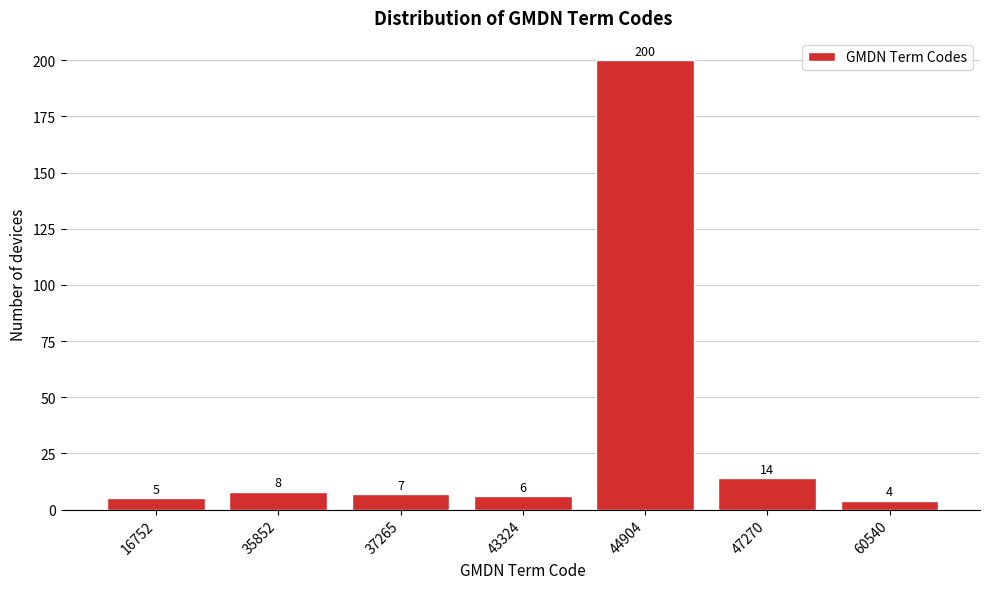

Reading left to right, extract all data points from this chart.

5	8	7	6	200	14	4